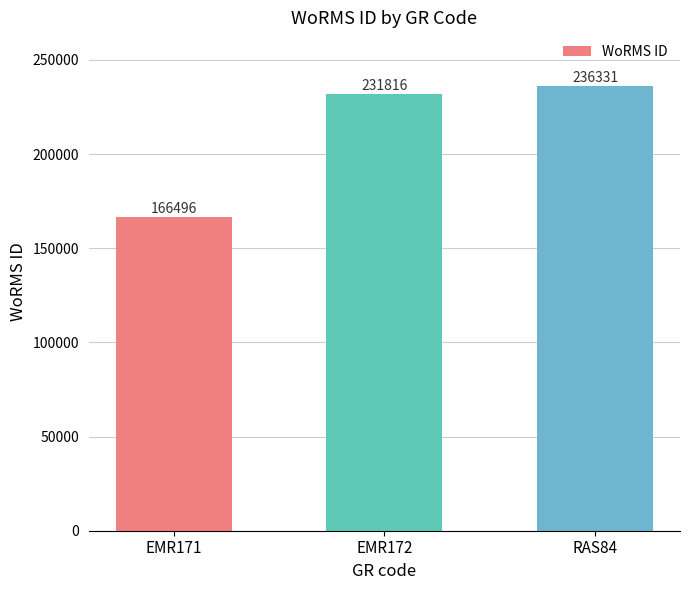

How many bars are there in total?

3